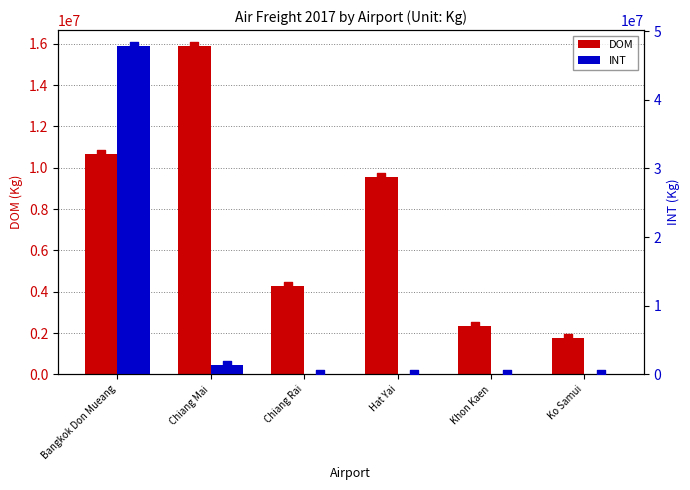

At which category is the sum across all series the highest?

Bangkok Don Mueang